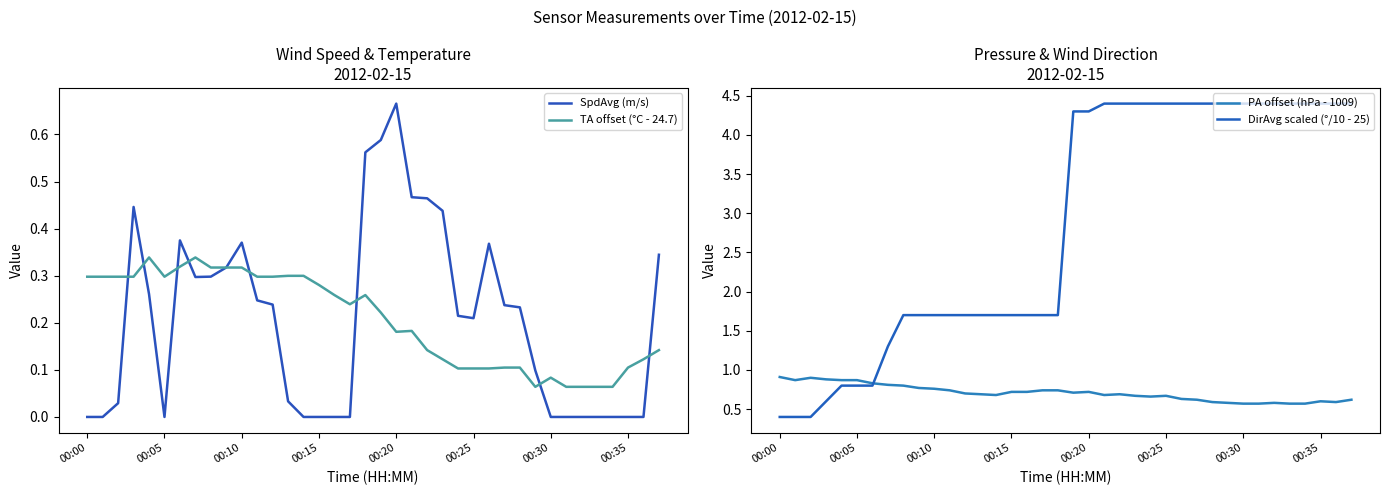

What is the approximate value of PA offset (hPa - 1009) at 00:20?

0.7